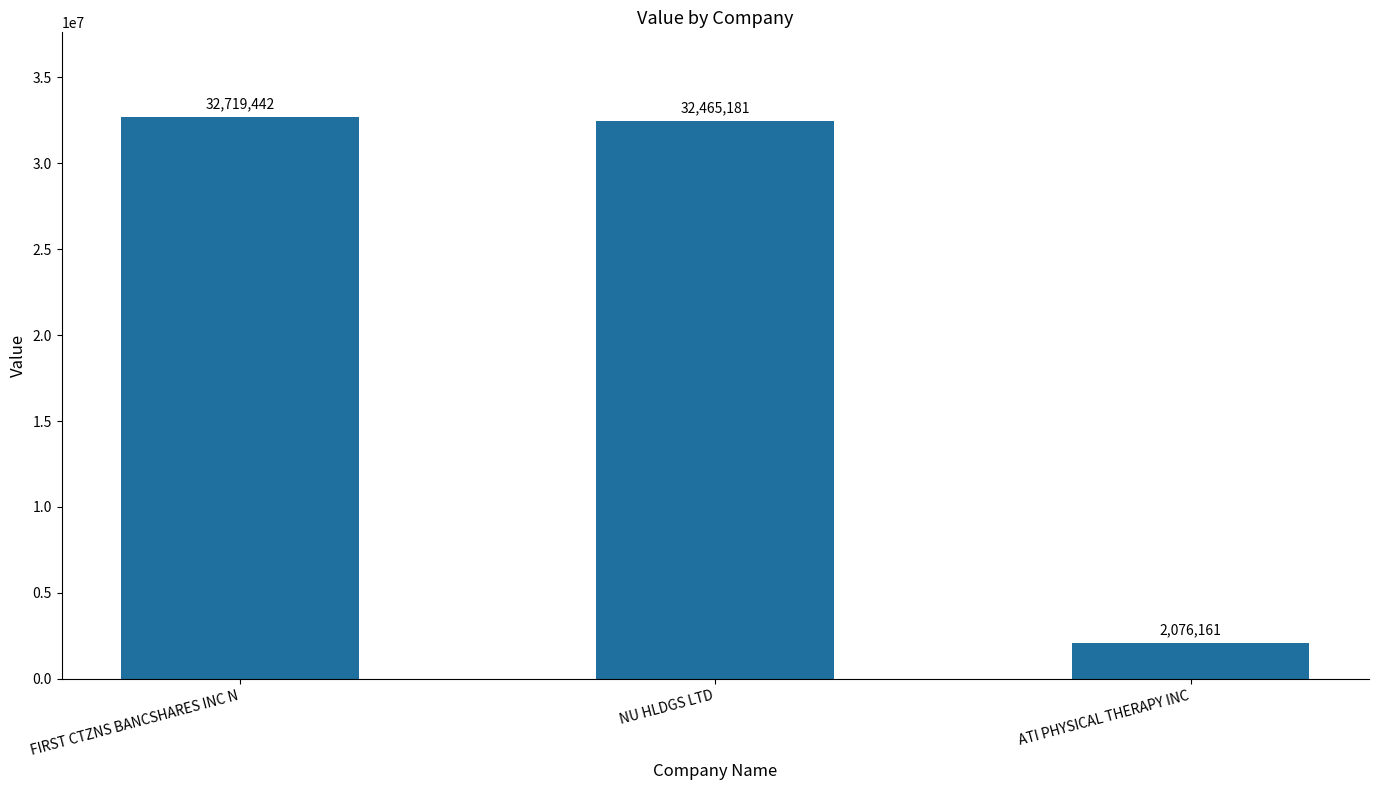

Reading left to right, what are all the values shown in this chart?

32719442	32465181	2076161